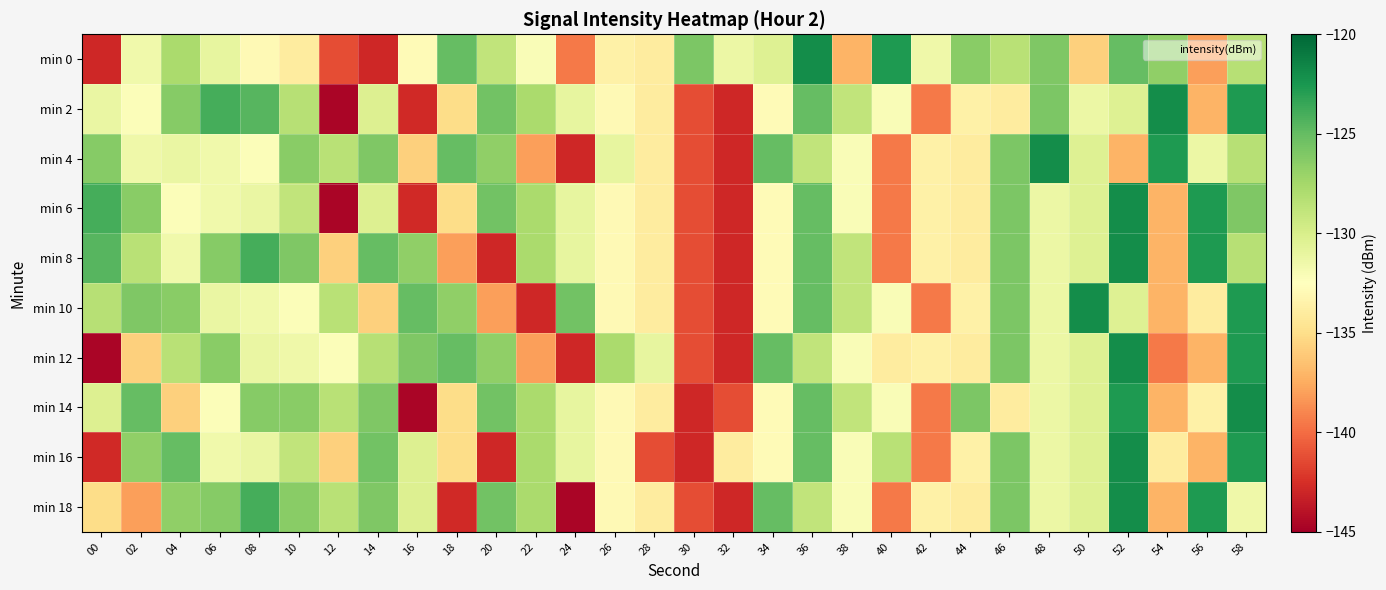

How many series are shown in this chart?

10